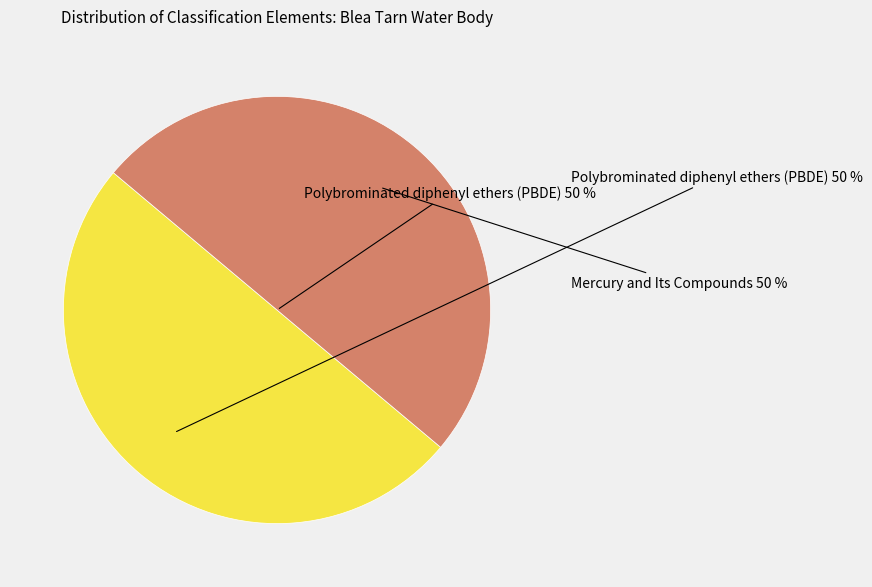

Rank the categories by value from highest to lowest.

Polybrominated diphenyl ethers (PBDE), Mercury and Its Compounds